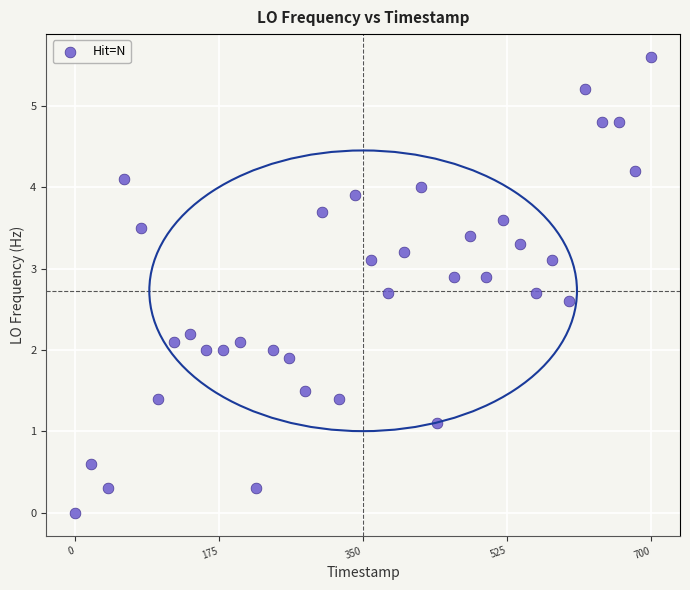

What is the range of X values (max minus min)?

699.7